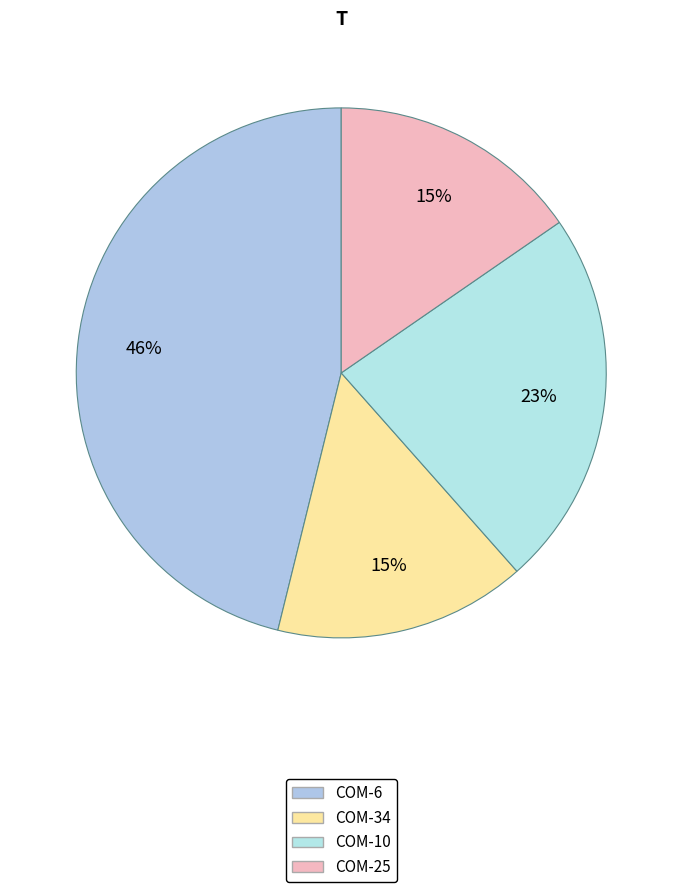

Does COM-6 account for over 50% of the chart?

No